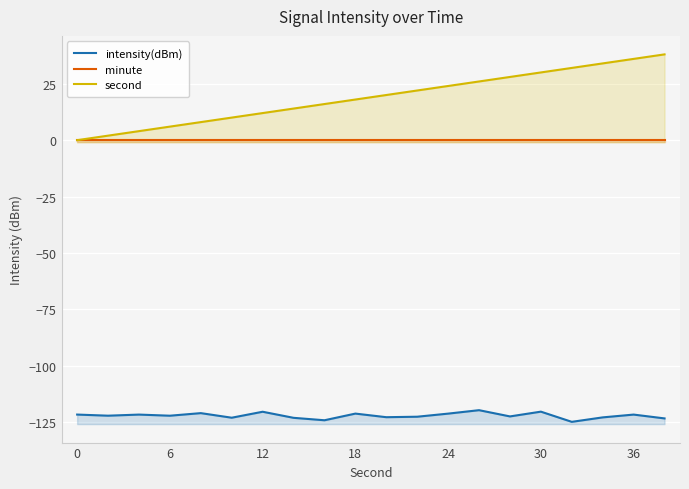

Which series changed the most between 12 and 16?

second